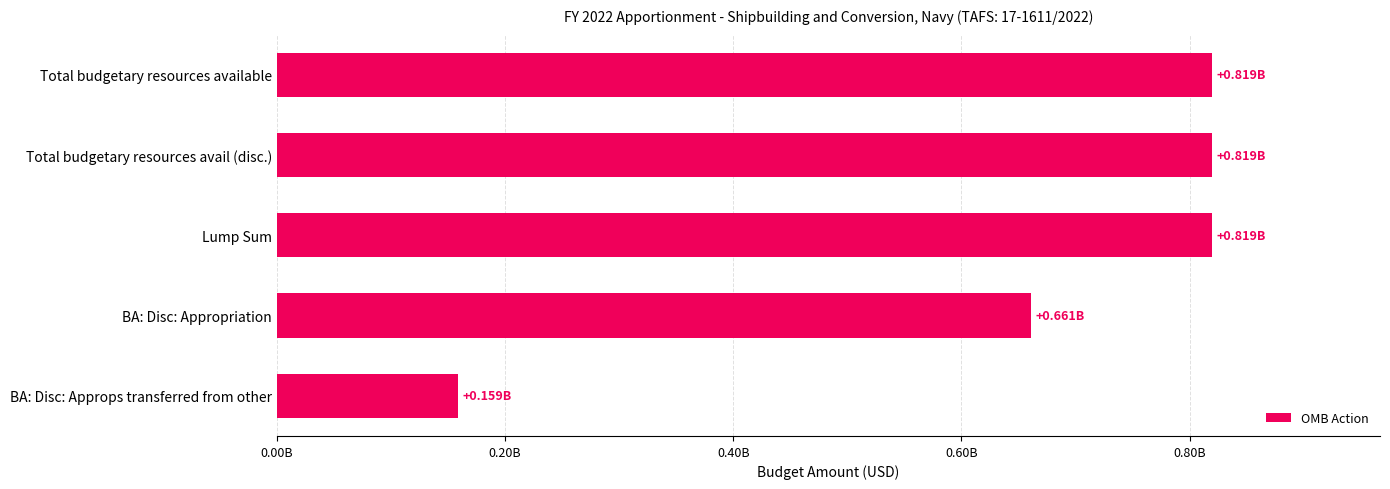

Are the bars horizontal?

Yes